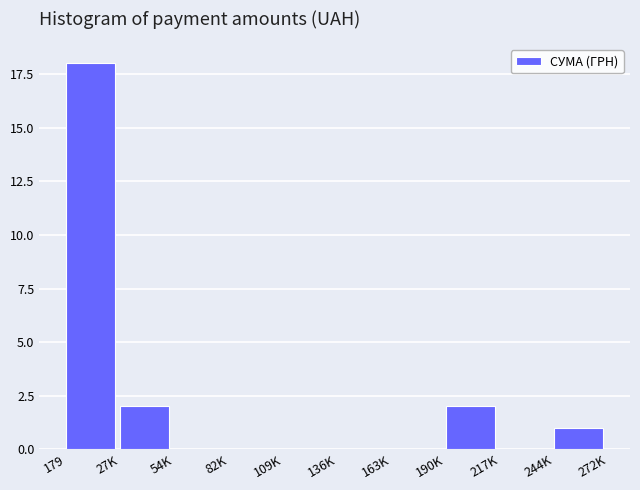

Reading left to right, what are all the values shown in this chart?

179=18	27K=2	54K=0	82K=0	109K=0	136K=0	163K=0	190K=2	217K=0	244K=1